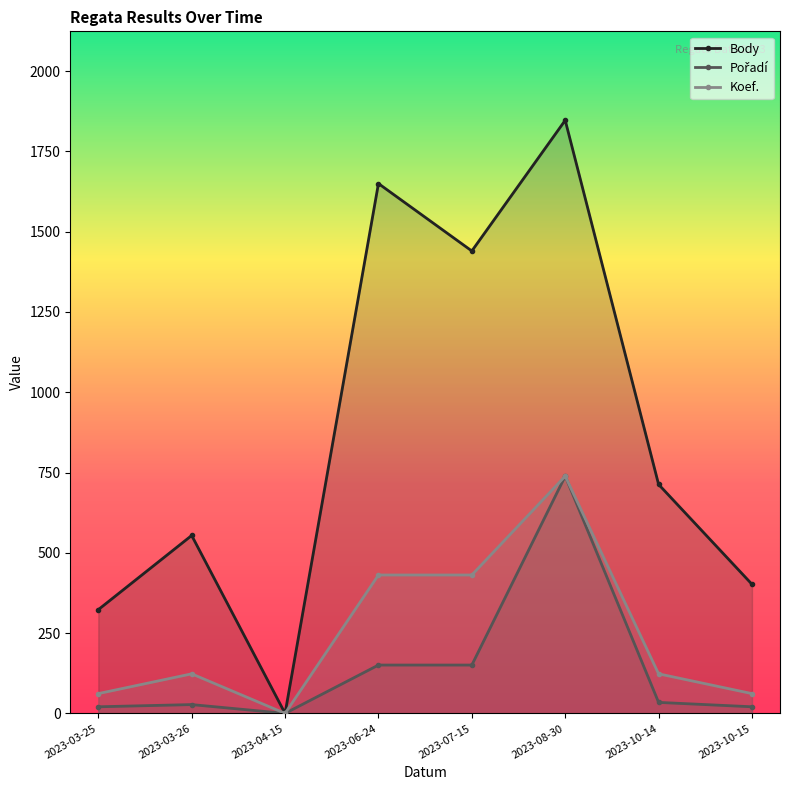

Reading right to left, extract all data points from this chart.

Body: 402.0	713.0	1847.0	1440.0	1650.0	0.0	554.0	323.0
Pořadí: 20.5	34.2	738.8	150.5	150.5	0.0	27.4	20.5
Koef.: 61.6	123.1	738.8	431.0	431.0	0.0	123.1	61.6